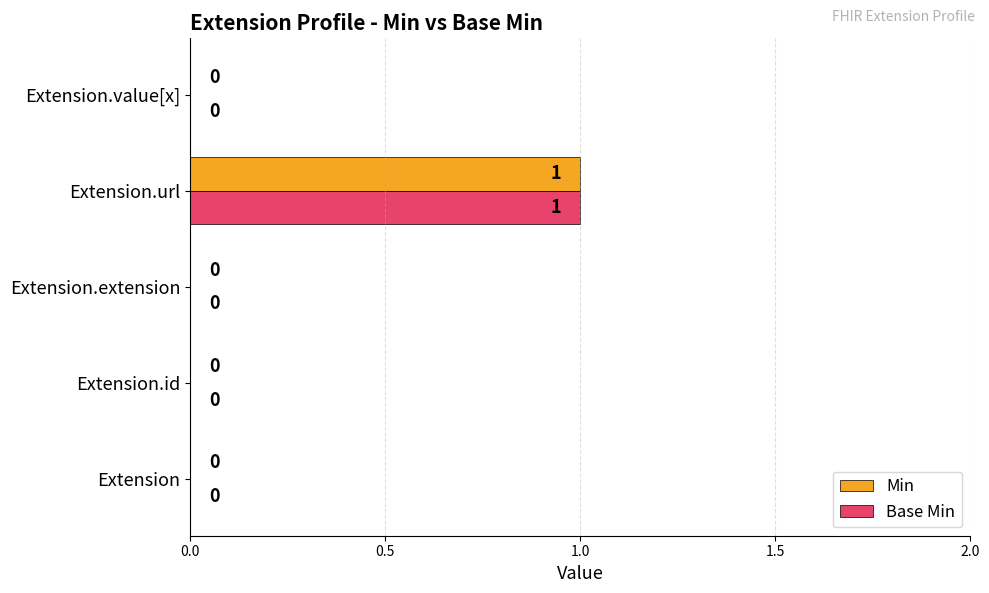

At which category is the sum across all series the highest?

Extension.url